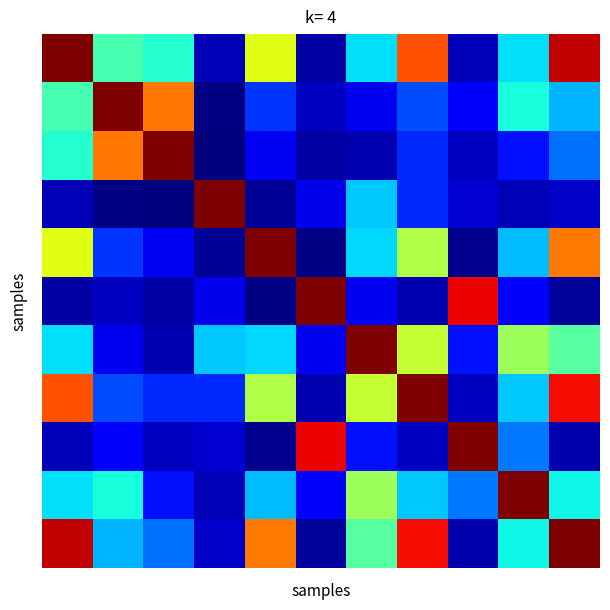

What is the maximum value shown in the chart?

1.0